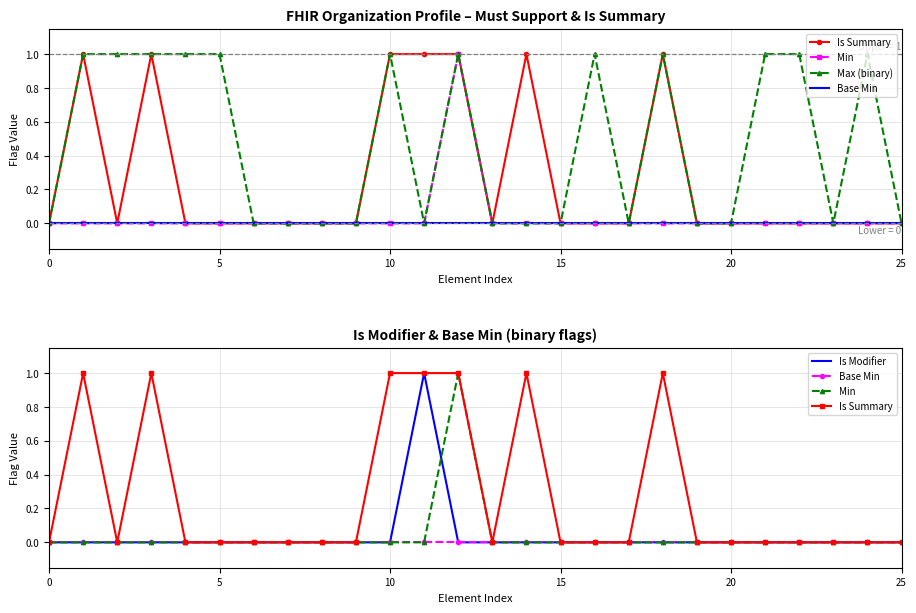

Is it true that Min equals 1 at 12?

False